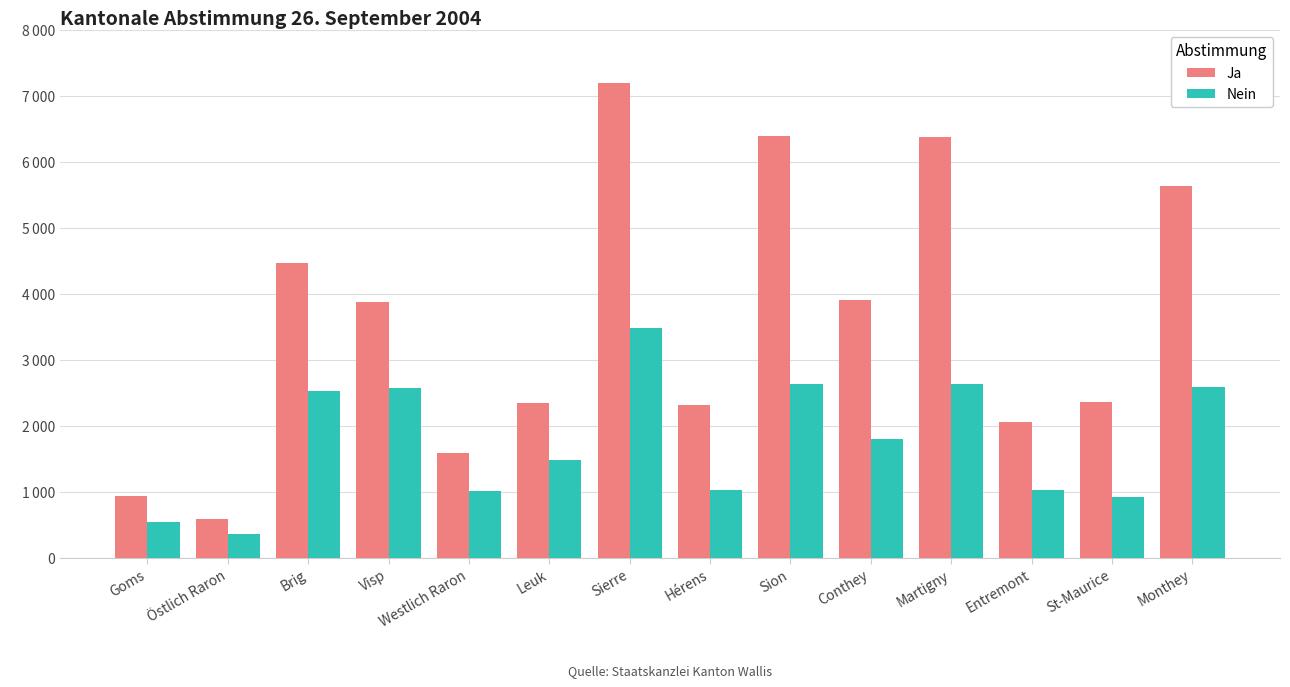

What is the difference between the maximum and minimum values in the Nein series?

3135